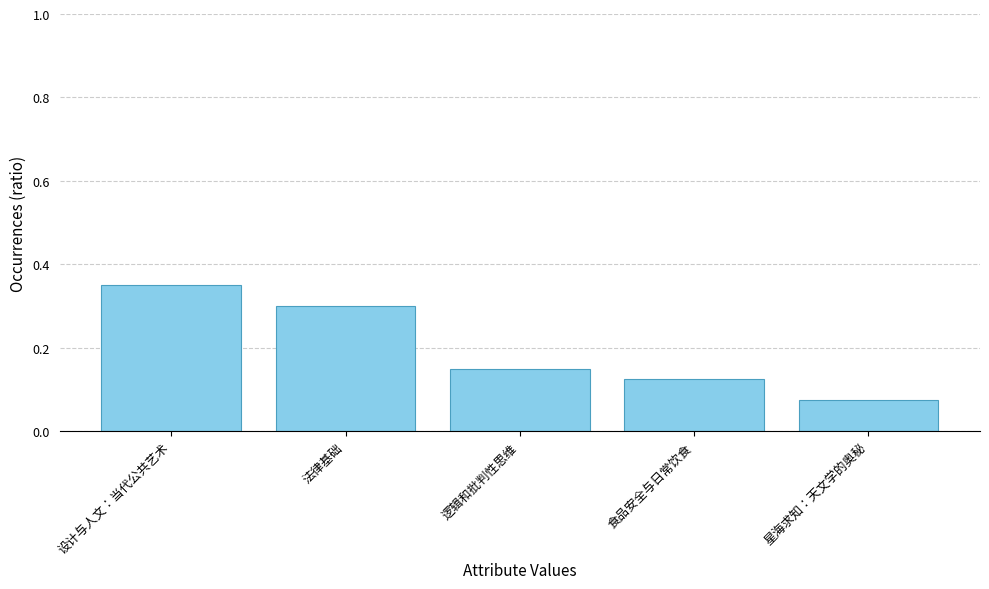

What is the sum of the values at 食品安全与日常饮食 and 设计与人文：当代公共艺术?

0.5